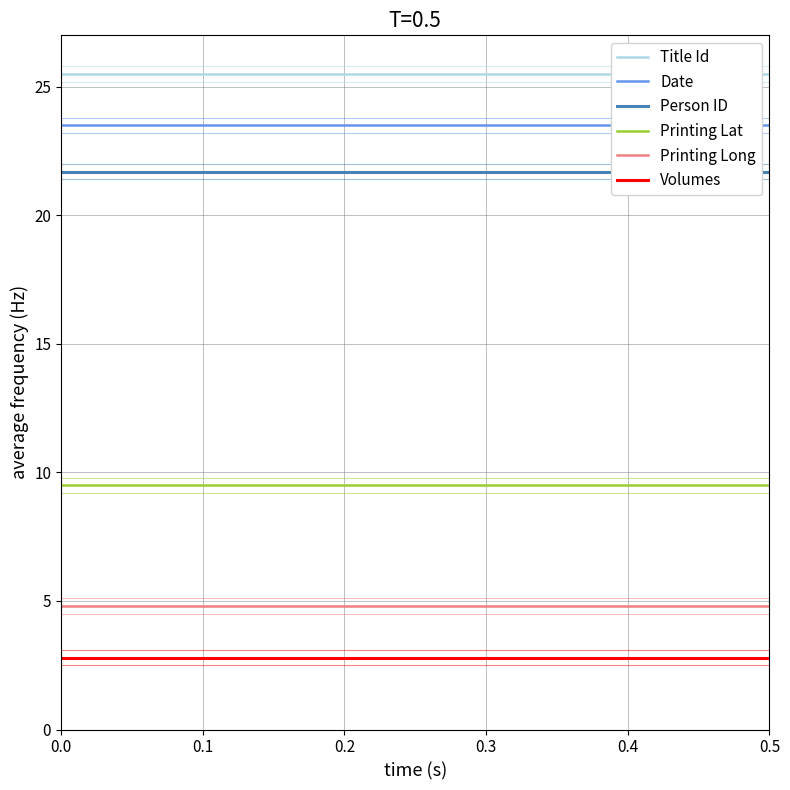

Reading left to right, what are all the values shown in this chart?

Title Id: 25.5	25.5	25.5	25.5	25.5
Date: 23.5	23.5	23.5	23.5	23.5
Person ID: 21.7	21.7	21.7	21.7	21.7
Printing Lat: 9.5	9.5	9.5	9.5	9.5
Printing Long: 4.8	4.8	4.8	4.8	4.8
Volumes: 2.8	2.8	2.8	2.8	2.8